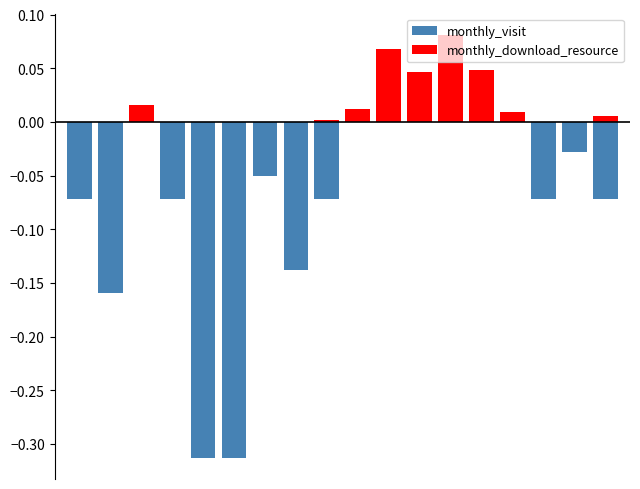

What is the maximum value for monthly_download_resource?

0.1